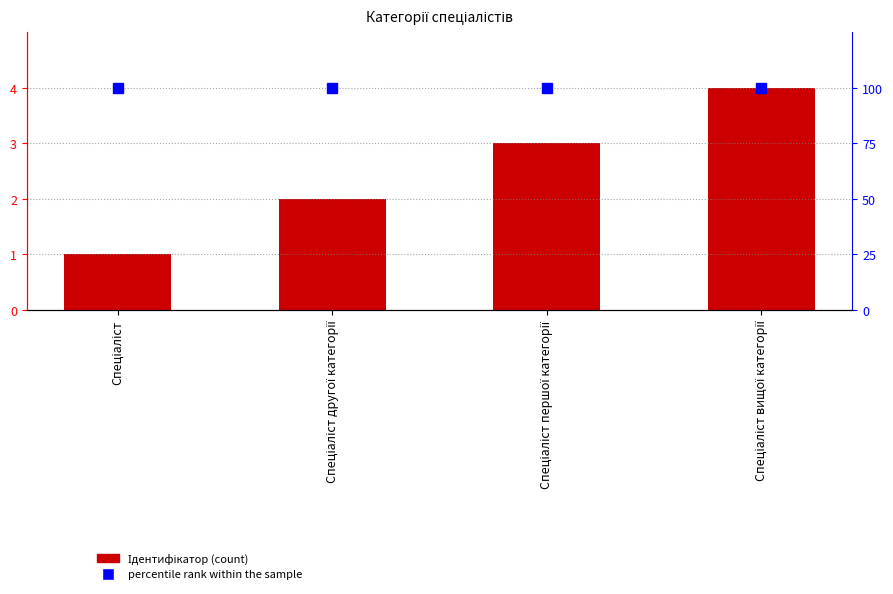

What is the total value across all series at Спеціаліст?

5